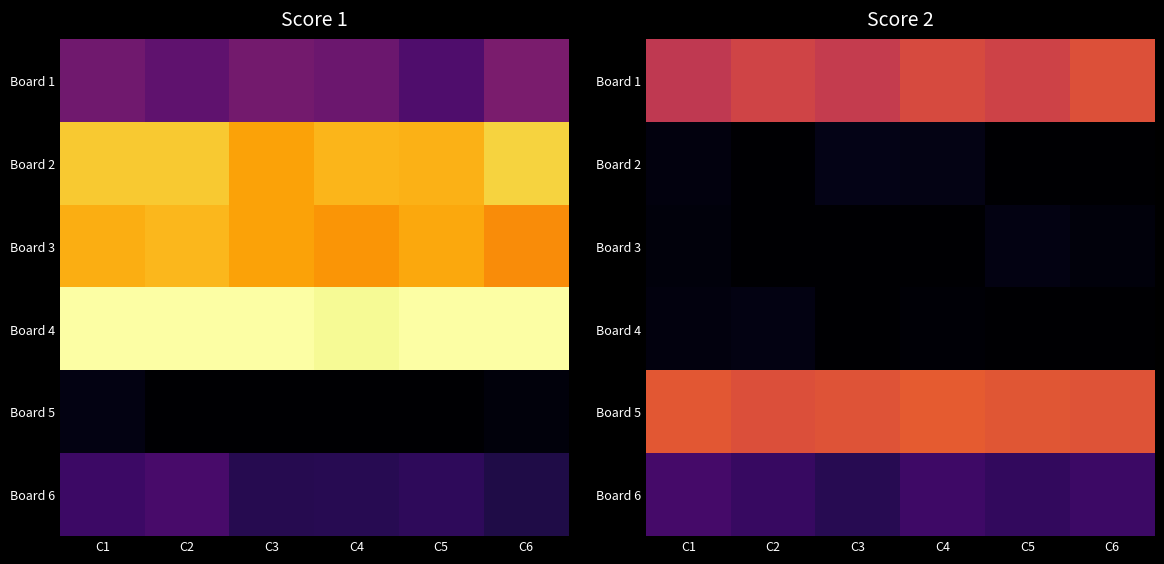

Is the value of Board 3 at C2 greater than the value of Board 4 at C6?

No